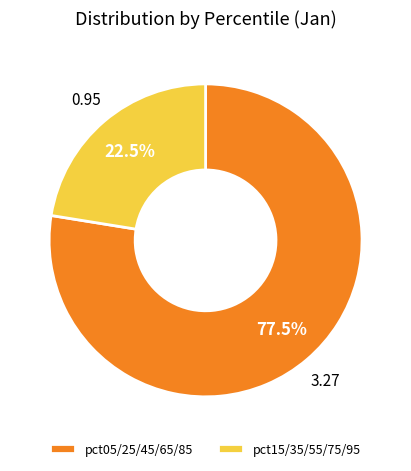

How many slices are in this pie chart?

2